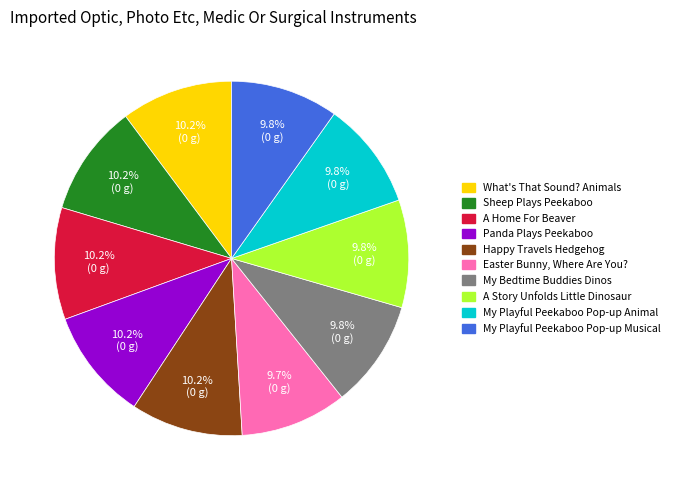

How many slices are in this pie chart?

10